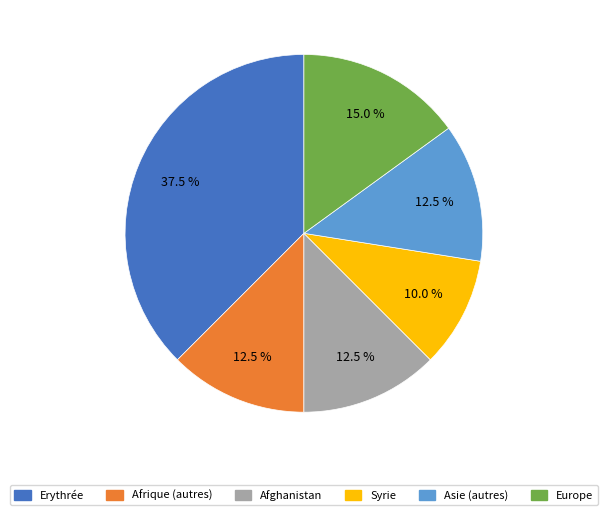

Is there a majority slice in this chart?

No